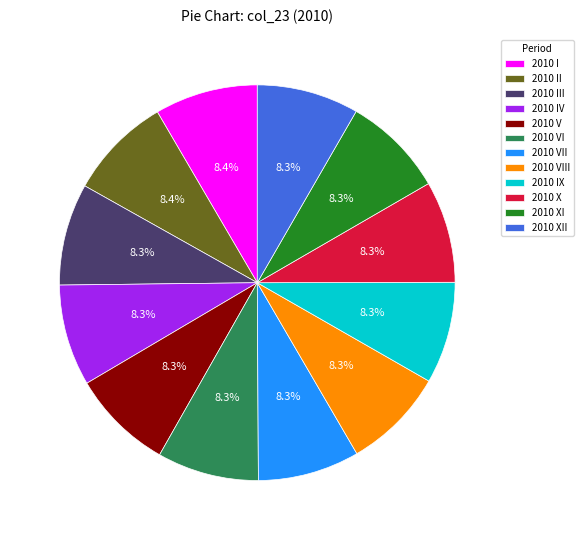

The 2010 III slice represents 2% of the pie. True or false?

False